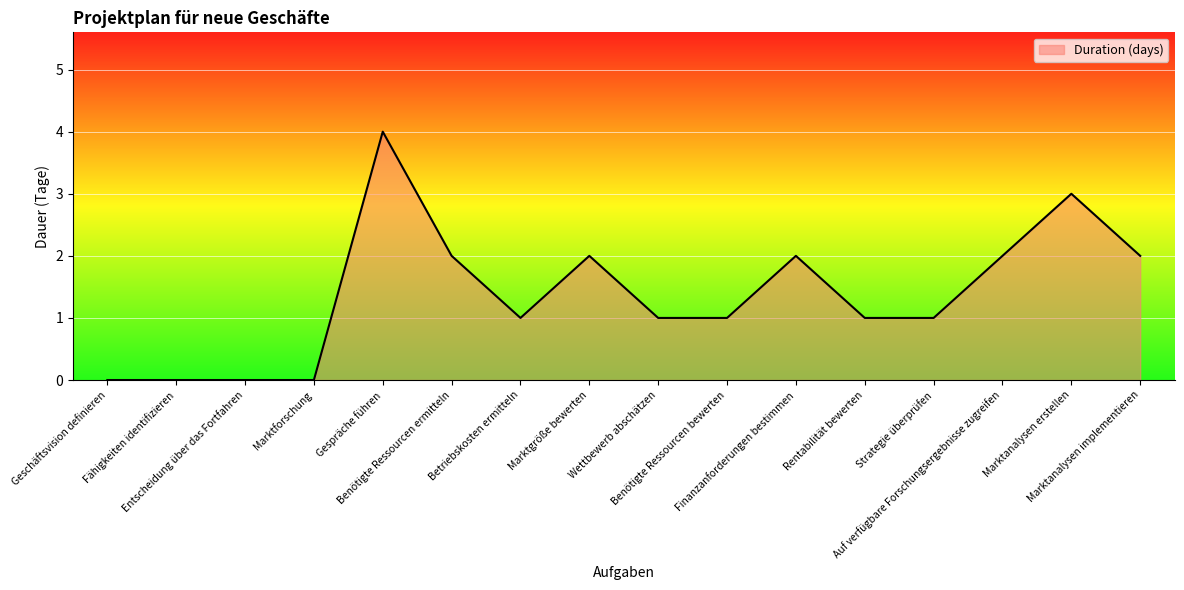

True or false: the data shows -1 at Marktforschung.

False